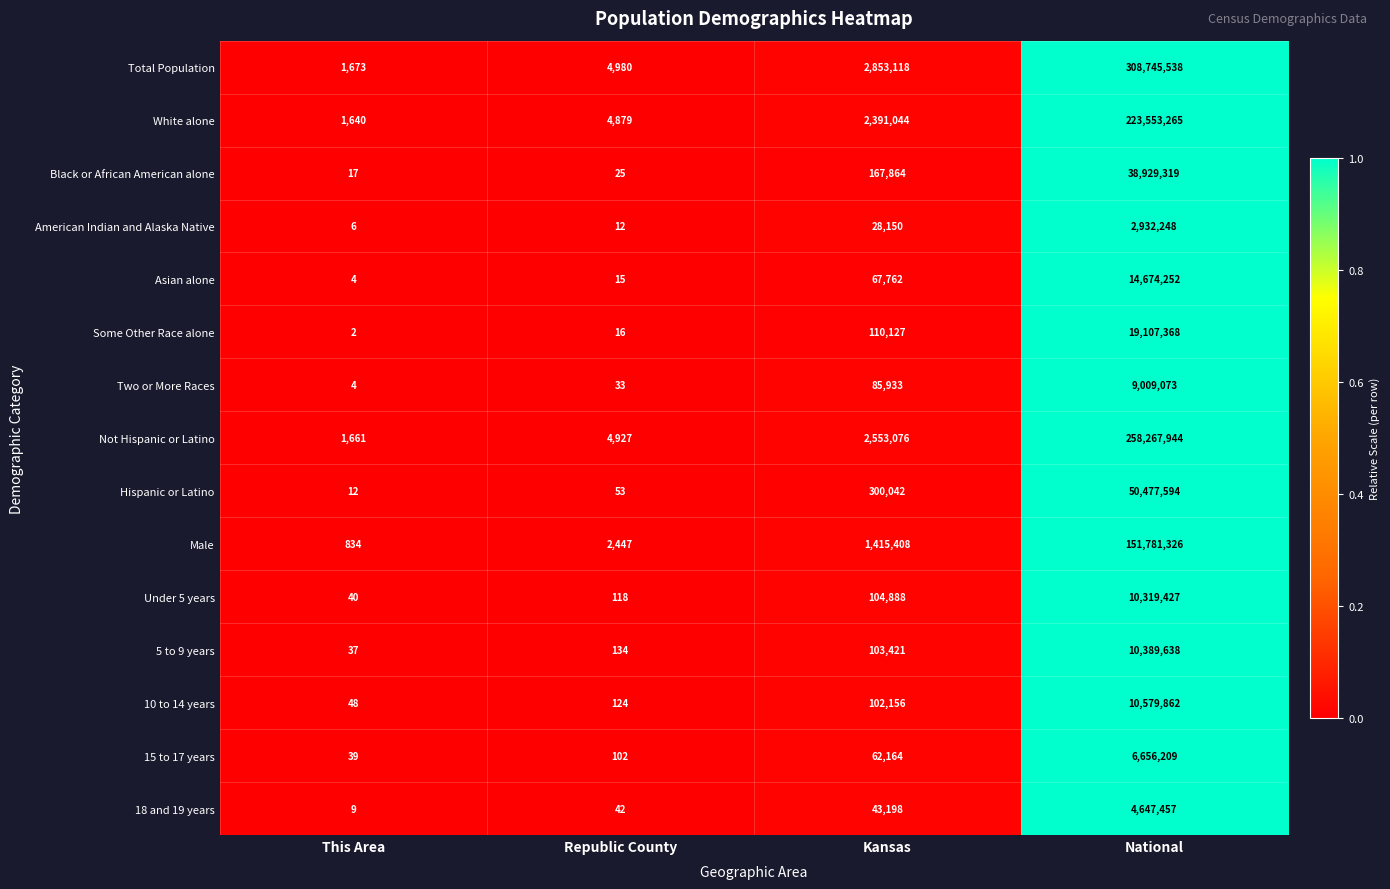

What is the difference between the maximum and second lowest values in the 15 to 17 years series?

6656107